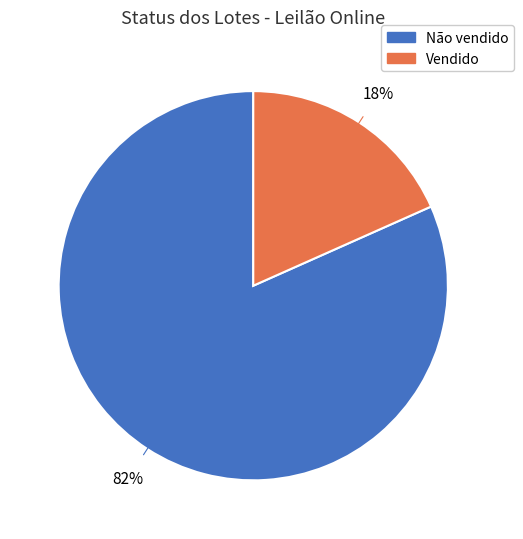

To the nearest percent, what is the average slice percentage?

50%